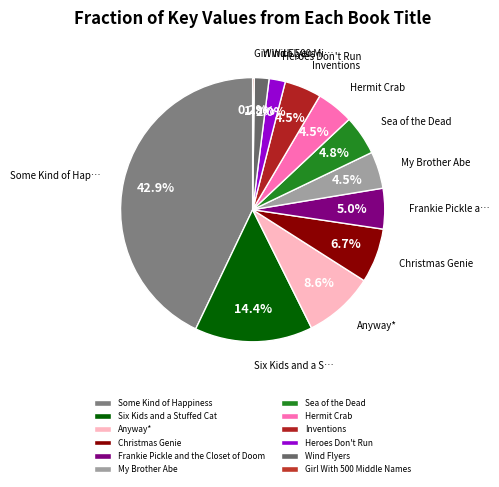

Count the number of slices in the pie.

12